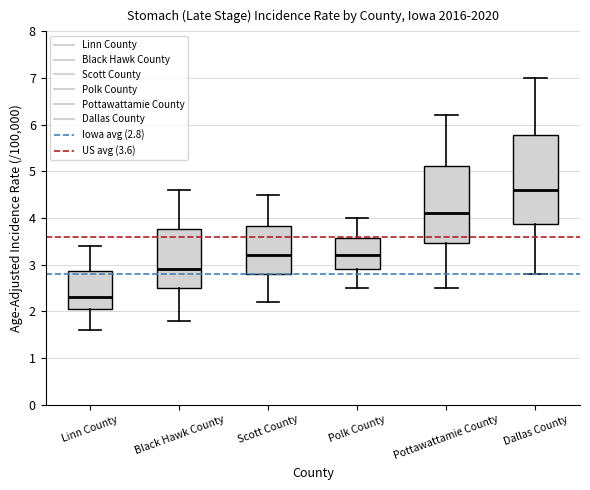

Reading left to right, transcribe this box plot: for each box, give where its median line is, the range the box spans, and where its two whiskers end, as read against the y-axis. The values are not printed on the chart, so give them approximately, as read against the axis.

Linn County: median 2.3, box 2.0 to 2.9, whiskers 1.6 to 3.4
Black Hawk County: median 2.9, box 2.5 to 3.8, whiskers 1.8 to 4.6
Scott County: median 3.2, box 2.8 to 3.8, whiskers 2.2 to 4.5
Polk County: median 3.2, box 2.9 to 3.6, whiskers 2.5 to 4.0
Pottawattamie County: median 4.1, box 3.5 to 5.1, whiskers 2.5 to 6.2
Dallas County: median 4.6, box 3.9 to 5.8, whiskers 2.8 to 7.0